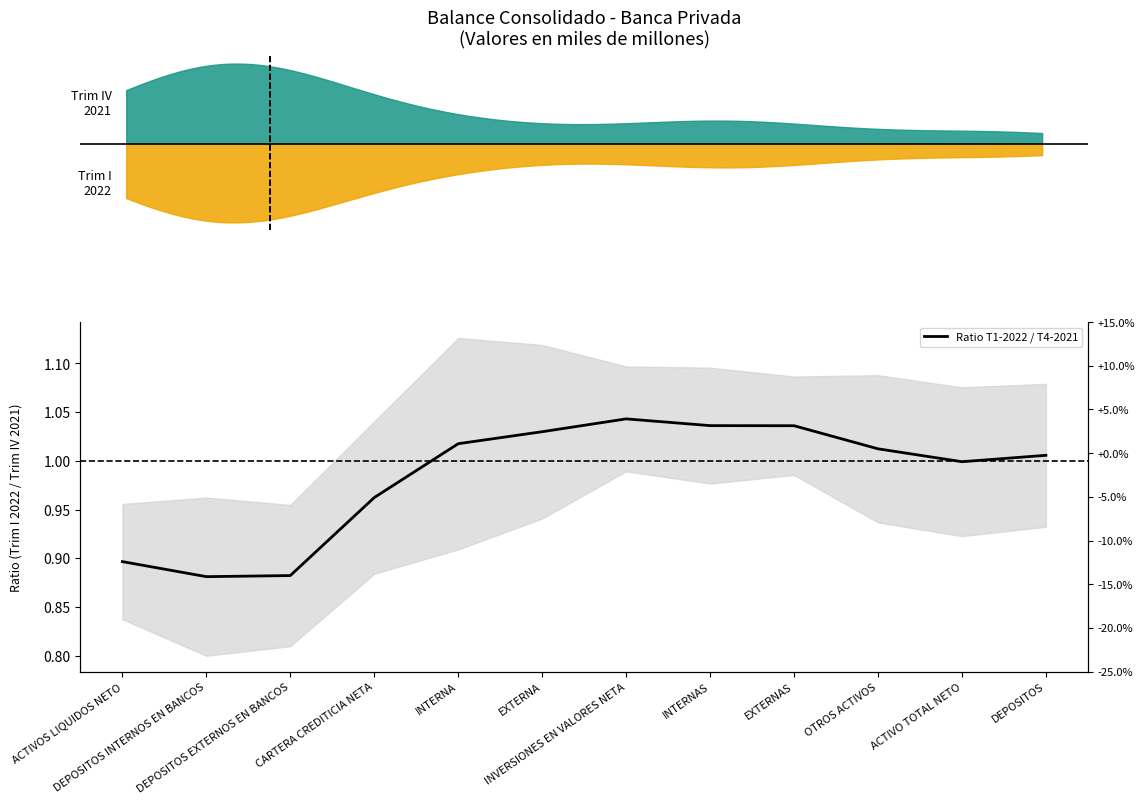

What position from the right is DEPOSITOS?

1